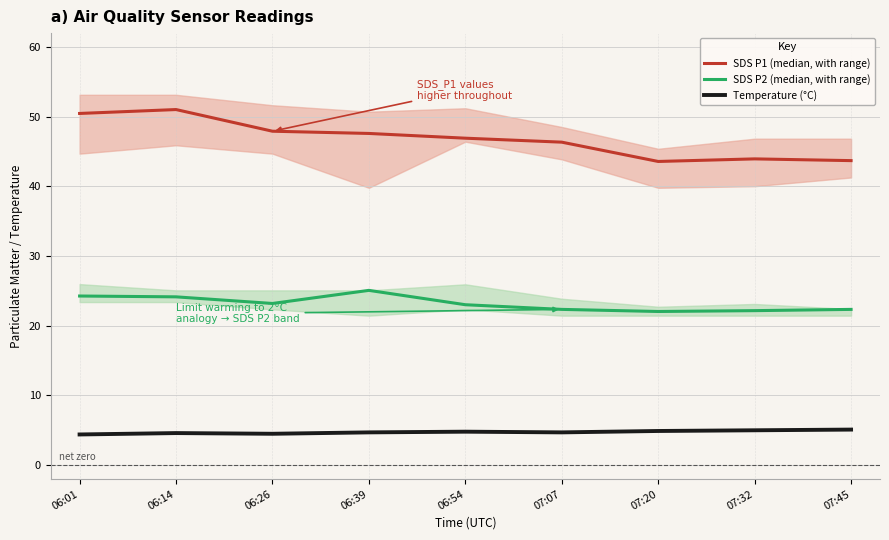

What is the difference between the Temperature (°C) values at 07:20 and 06:01?

0.5